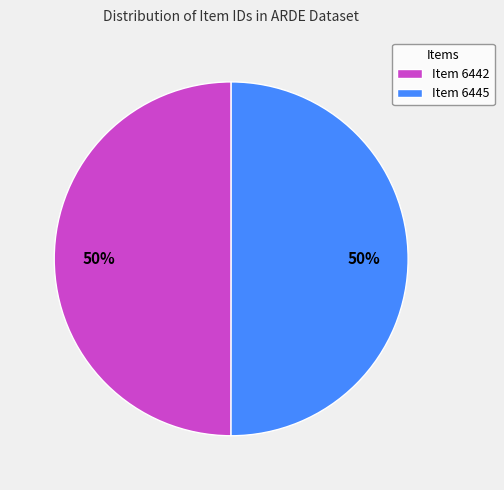

Is the sum of Item 6442 and Item 6445 greater than half?

Yes